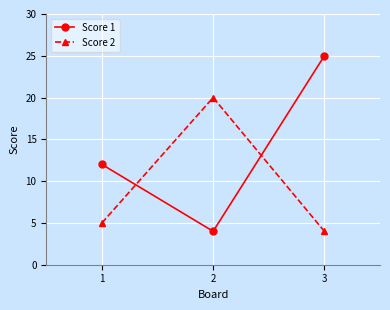

What is the spread (max minus min) of values at 2?

16